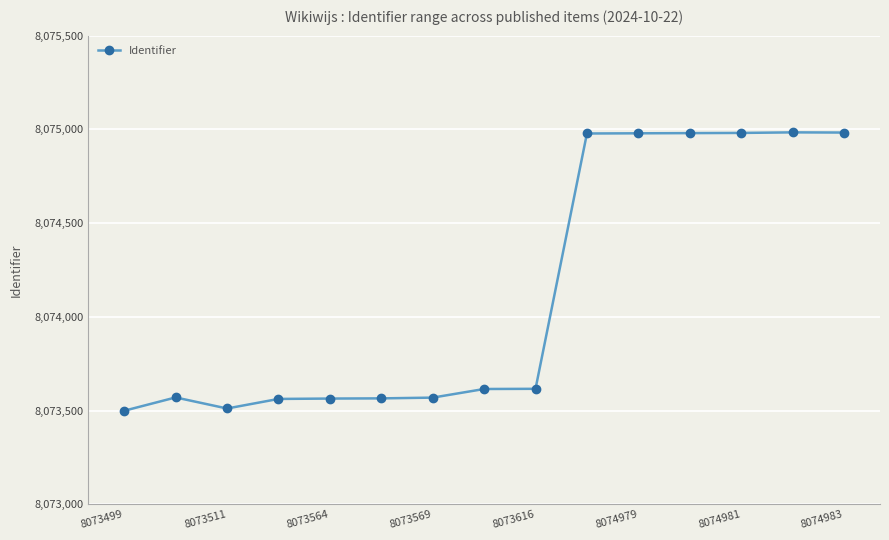

What is the value of the 5th point from the left?

8073564